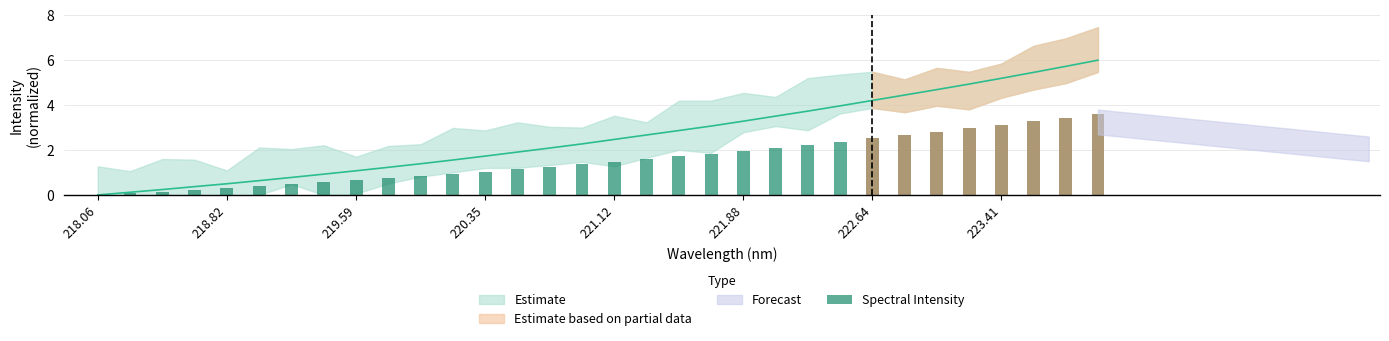

Reading left to right, extract all data points from this chart.

0.0	0.1	0.1	0.2	0.3	0.4	0.5	0.6	0.6	0.7	0.8	0.9	1.0	1.1	1.3	1.4	1.5	1.6	1.7	1.8	2.0	2.1	2.2	2.4	2.5	2.7	2.8	3.0	3.1	3.3	3.4	3.6